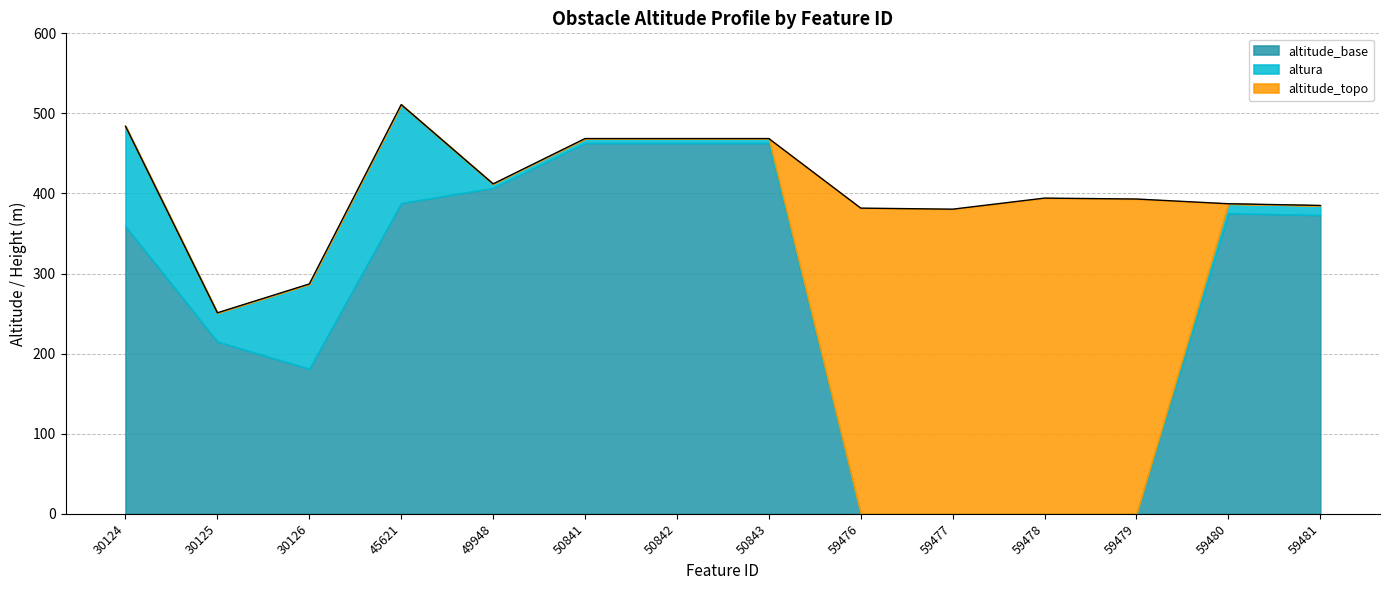

Count the number of categories in the chart.

14